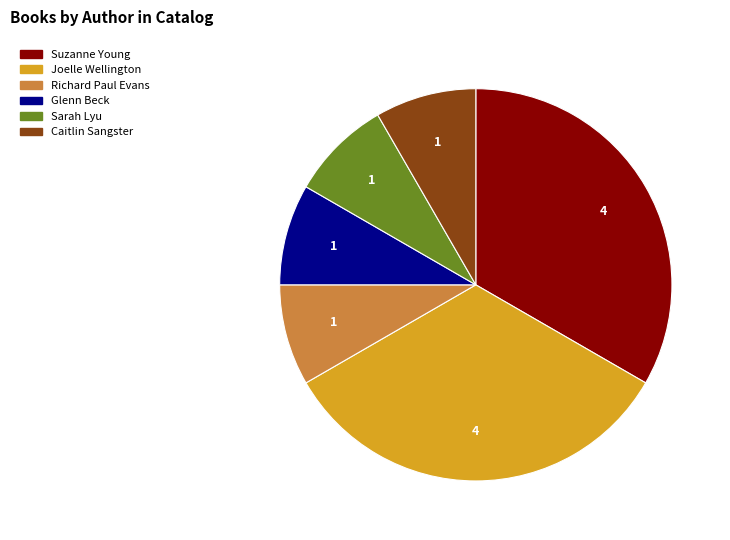

Is there any slice that represents more than half of the pie?

No